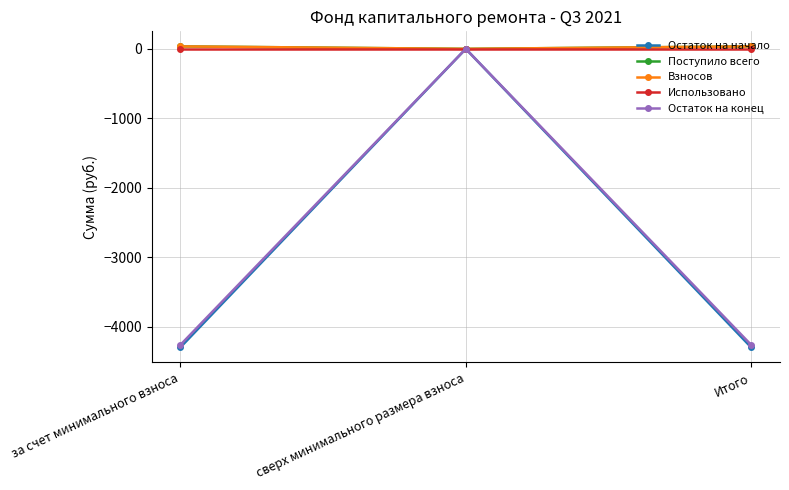

At which label is Взносов closest to 17?

сверх минимального размера взноса